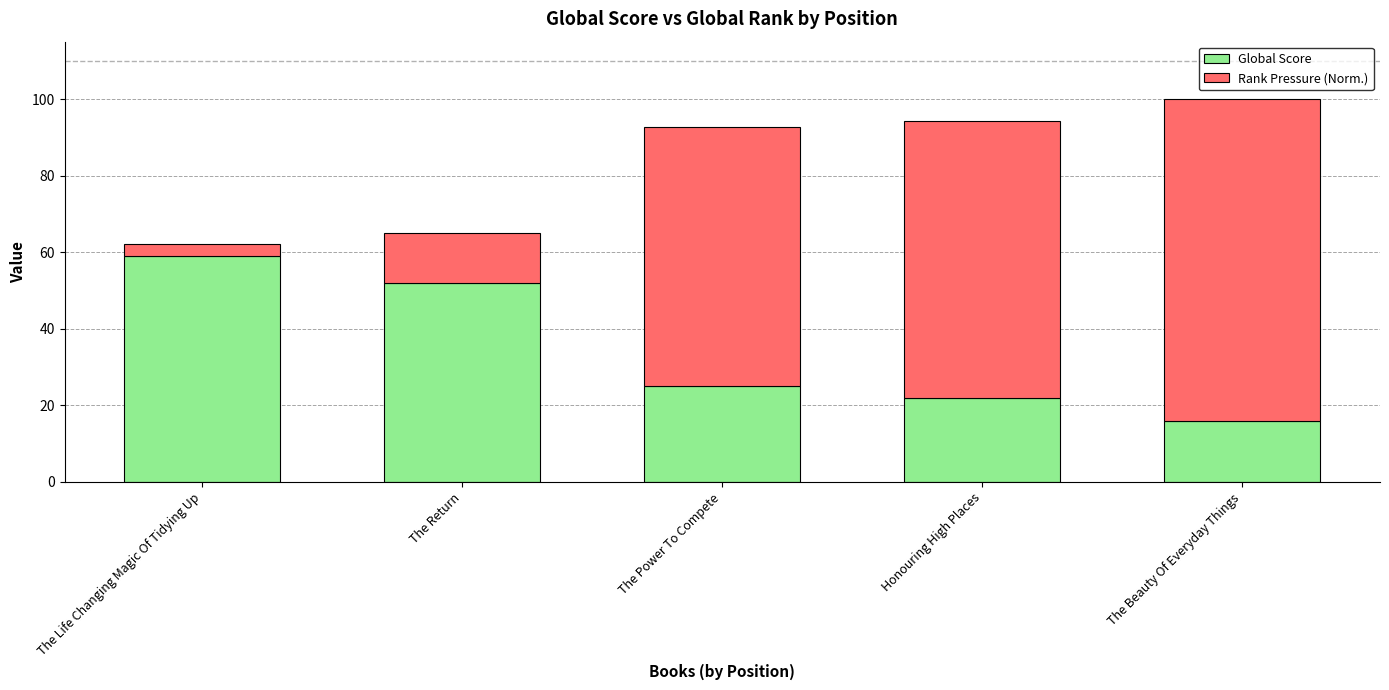

At which label does Global Score reach its minimum?

The Beauty Of Everyday Things